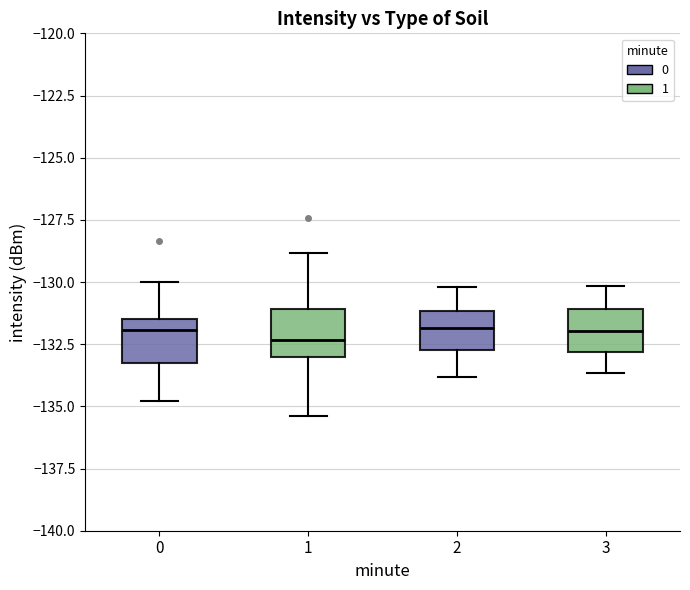

Reading left to right, read every box against the y-axis: the position of its median line, the range the box covers, and the ends of its whiskers. The values are not printed on the chart, so give them approximately, as read against the axis.

0: median -132.0, box -133.5 to -131.5, whiskers -135.0 to -130.0
1: median -132.5, box -133.0 to -131.0, whiskers -135.5 to -129.0
2: median -132.0, box -132.5 to -131.0, whiskers -134.0 to -130.0
3: median -132.0, box -133.0 to -131.0, whiskers -133.5 to -130.0